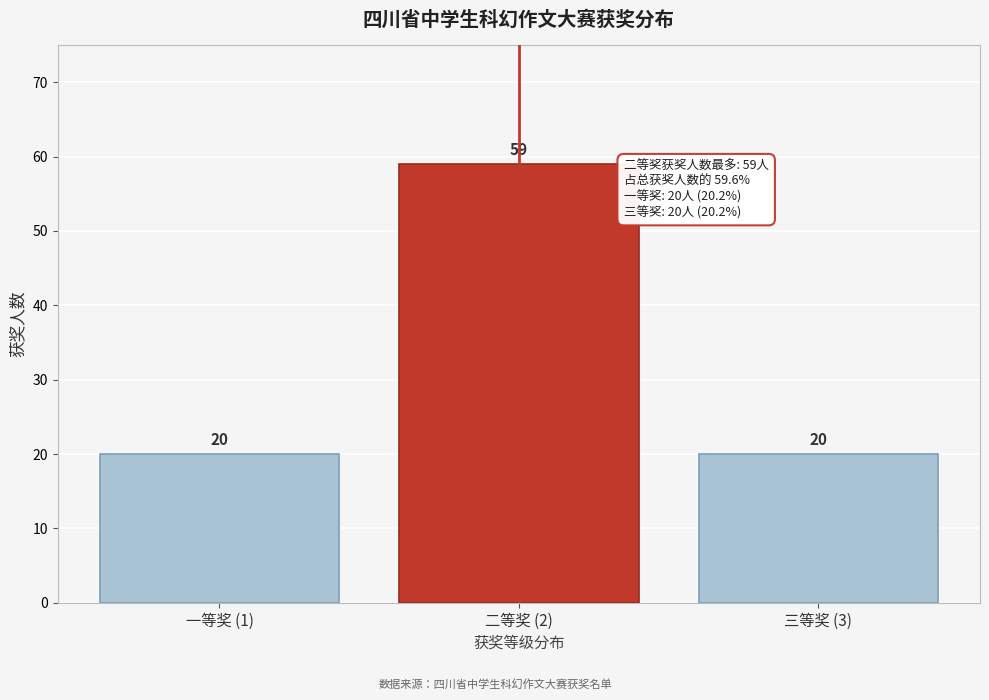

Reading left to right, list all the values displayed in this chart.

一等奖 (1)=20	二等奖 (2)=59	三等奖 (3)=20